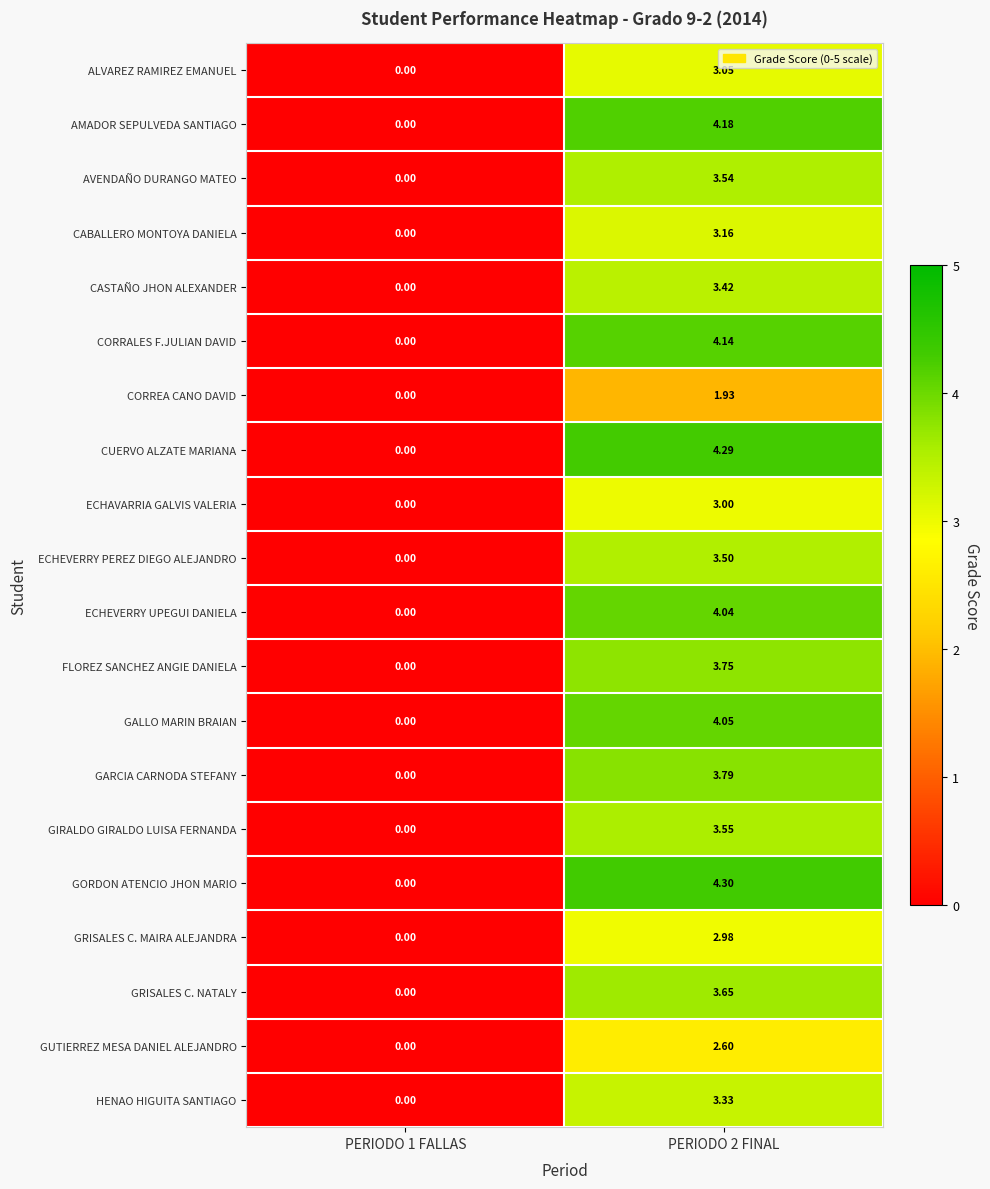

List the series in order of their peak value, lowest first.

CORREA CANO DAVID, GUTIERREZ MESA DANIEL ALEJANDRO, GRISALES C. MAIRA ALEJANDRA, ECHAVARRIA GALVIS VALERIA, ALVAREZ RAMIREZ EMANUEL, CABALLERO MONTOYA DANIELA, HENAO HIGUITA SANTIAGO, CASTAÑO JHON ALEXANDER, ECHEVERRY PEREZ DIEGO ALEJANDRO, AVENDAÑO DURANGO MATEO, GIRALDO GIRALDO LUISA FERNANDA, GRISALES C. NATALY, FLOREZ SANCHEZ ANGIE DANIELA, GARCIA CARNODA STEFANY, ECHEVERRY UPEGUI DANIELA, GALLO MARIN BRAIAN, CORRALES F.JULIAN DAVID, AMADOR SEPULVEDA SANTIAGO, CUERVO ALZATE MARIANA, GORDON ATENCIO JHON MARIO